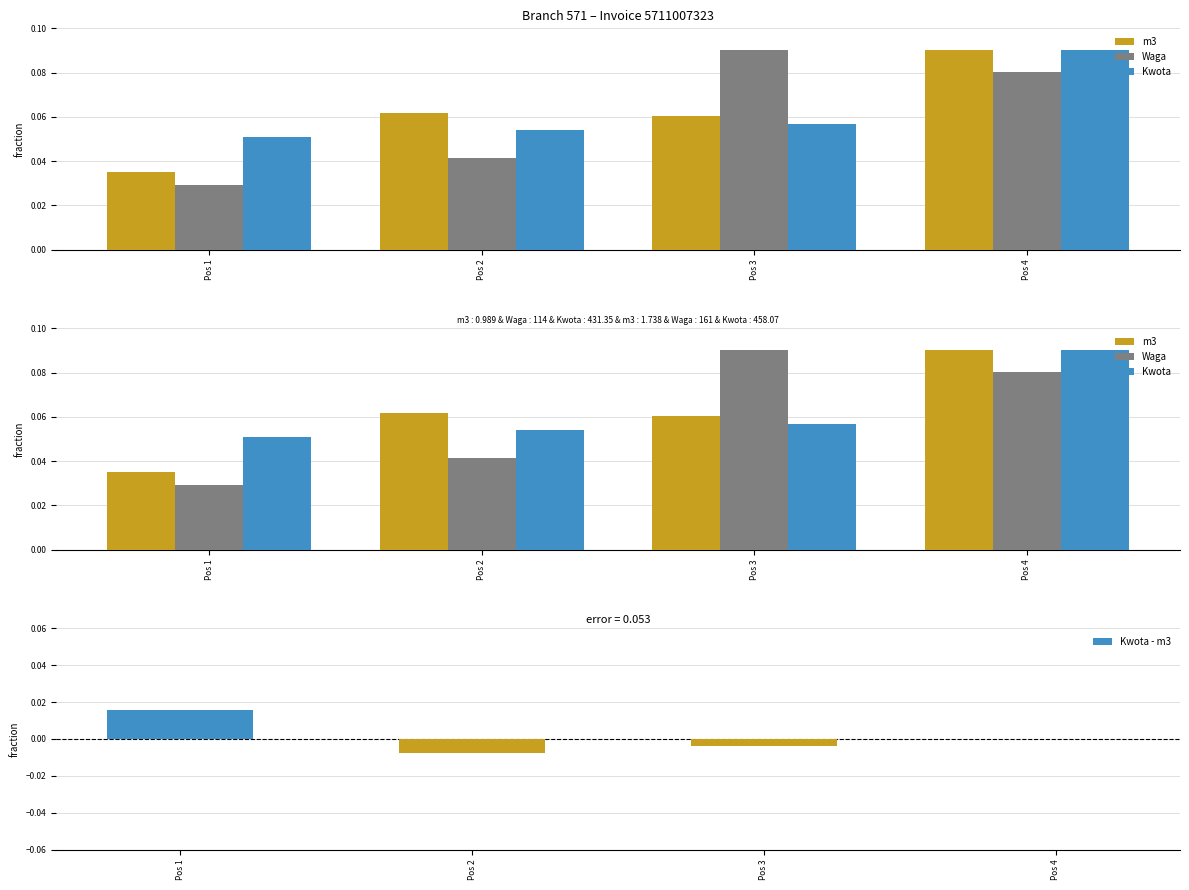

Reading left to right, transcribe all the data shown in this chart.

m3: 0.0	0.1	0.1	0.1
Waga: 0.0	0.0	0.1	0.1
Kwota: 0.1	0.1	0.1	0.1